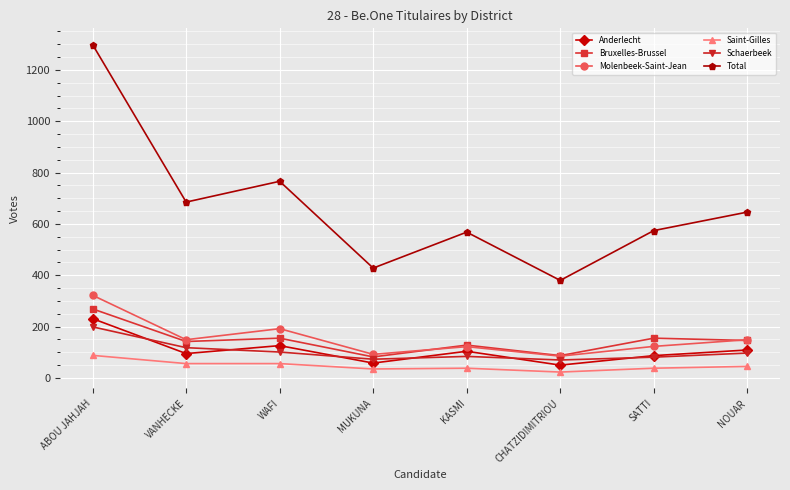

Is this an area chart (filled region under the line)?

No